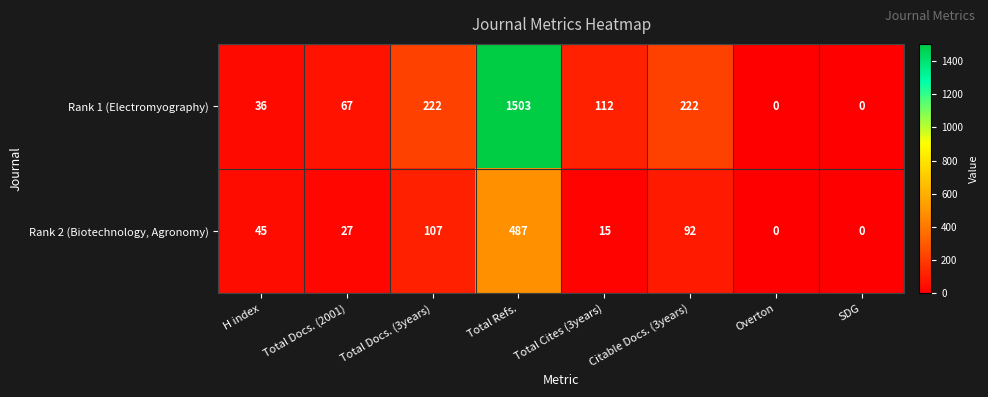

At which category is the sum across all series the highest?

Total Refs.